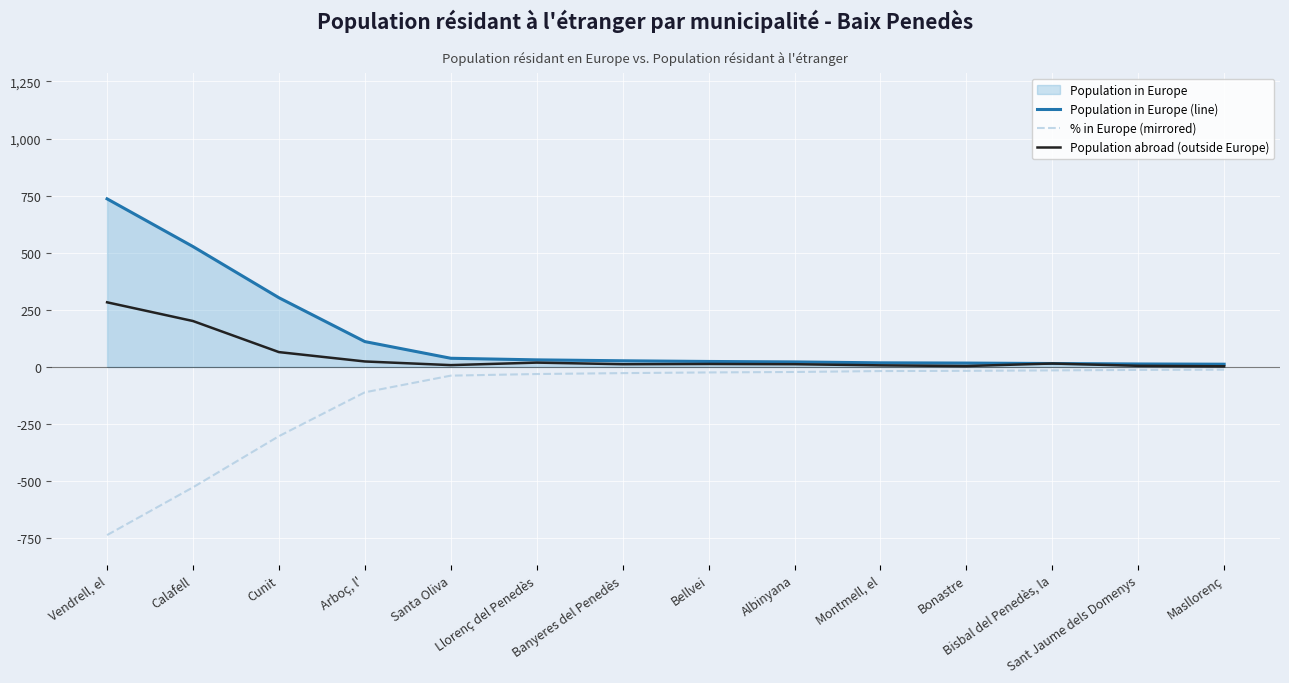

List the labels in order of Population abroad (outside Europe) value, largest first.

Vendrell, el, Calafell, Cunit, Arboç, l', Llorenç del Penedès, Bisbal del Penedès, la, Bellvei, Banyeres del Penedès, Albinyana, Santa Oliva, Montmell, el, Sant Jaume dels Domenys, Bonastre, Masllorenç